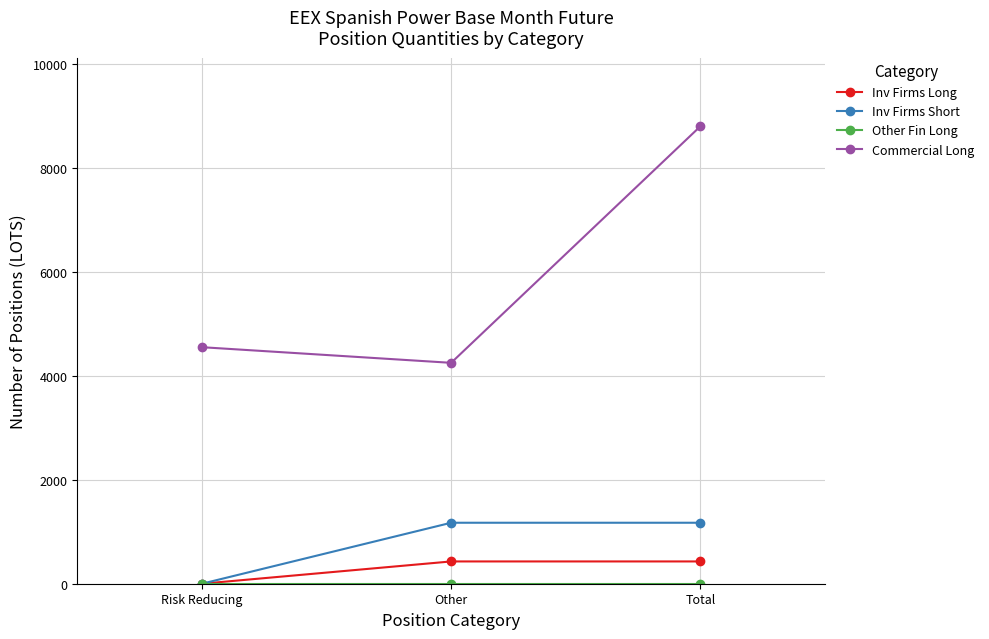

What is the maximum value for Inv Firms Short?

1174